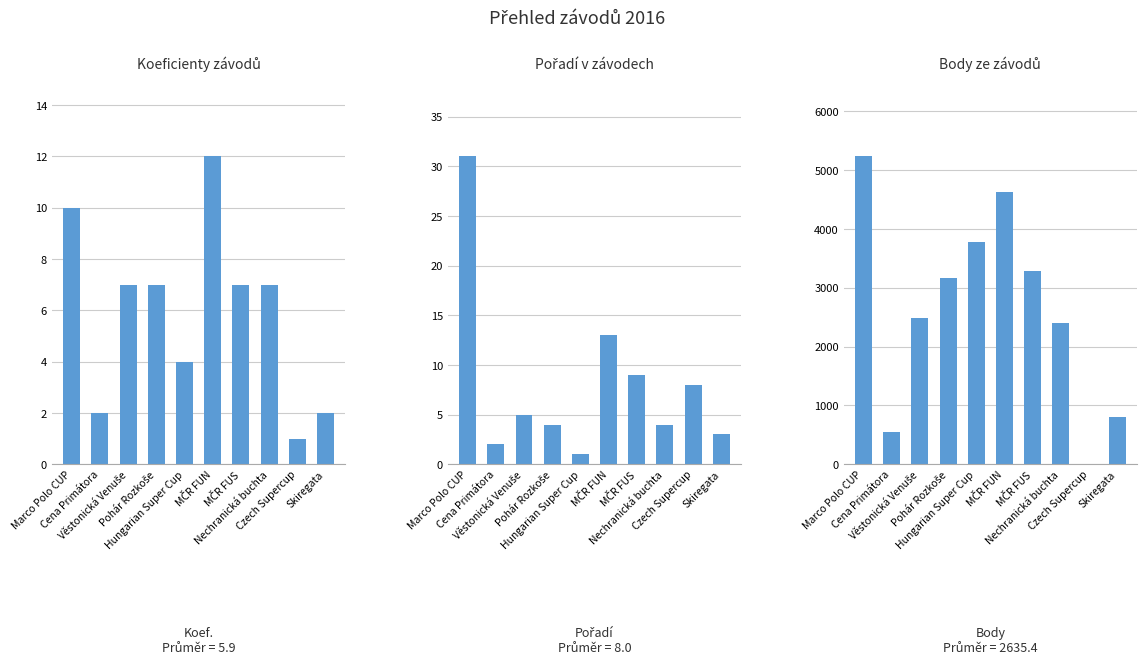

The value of Body at Marco Polo CUP is 5235. True or false?

True